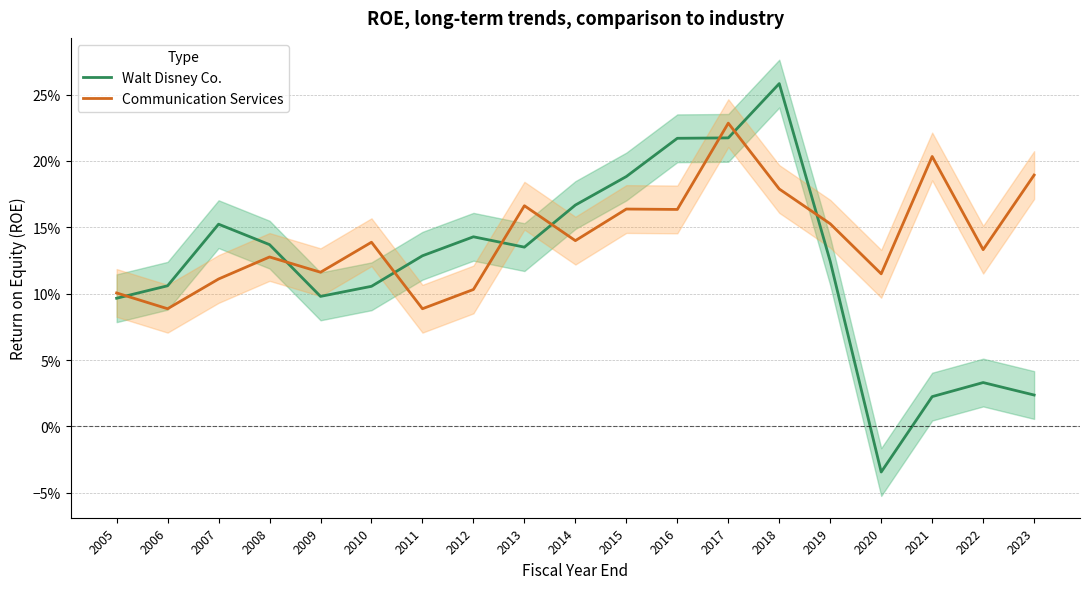

Read the Walt Disney Co. value at 2006.

0.1